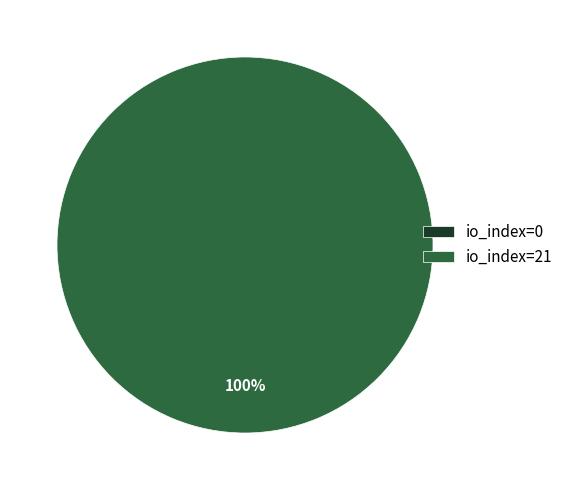

To the nearest percent, what is the average slice percentage?

50%